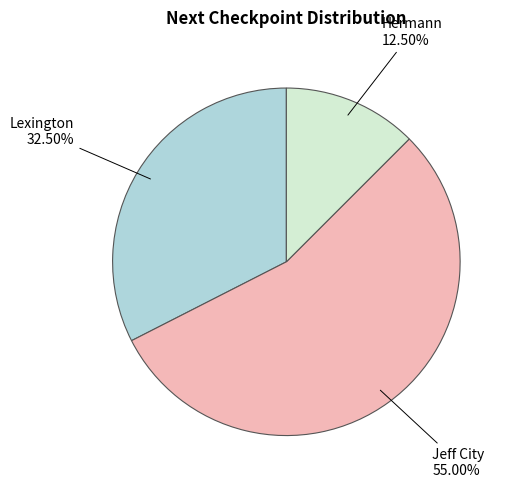

Is there any slice that represents more than half of the pie?

Yes